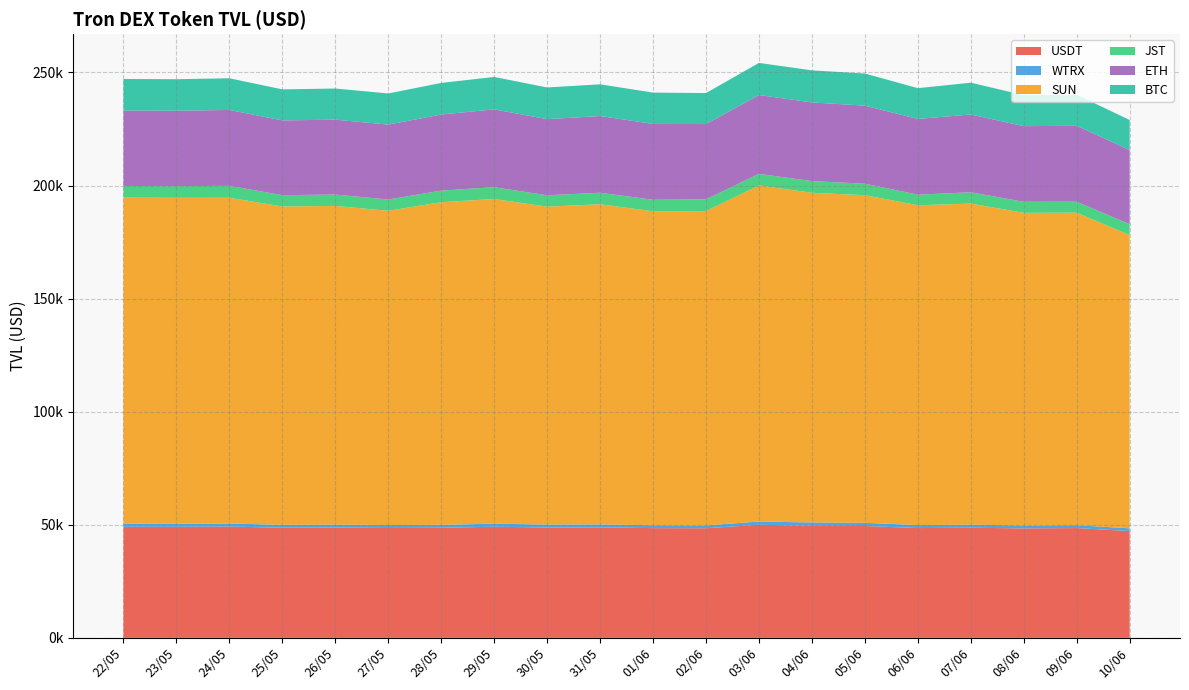

Reading left to right, what are all the values shown in this chart?

USDT: 49102.7	49090.2	49211.4	48684.5	48754.2	48569.3	48656.7	49134.6	48796.4	48842.5	48508.8	48461.6	50003.0	49557.5	49454.1	48540.2	48681.7	48399.1	48543.7	47219.9
WTRX: 1349.9	1349.3	1348.9	1307.7	1312.3	1305.7	1324.4	1341.5	1310.9	1315.6	1280.9	1271.3	1427.7	1466.5	1408.7	1325.7	1370.8	1290.9	1281.1	1204.4
SUN: 144203.1	144151.8	144056.6	140760.8	140930.0	138966.5	142652.0	143587.7	140558.2	141584.8	138832.5	138991.2	148624.9	145790.9	144873.5	141437.4	141972.0	138264.3	138184.9	129661.1
JST: 5174.7	5156.5	5264.1	4995.2	5029.8	4986.0	5140.6	5223.0	5032.2	5090.2	5097.0	5189.6	5113.8	5157.3	5089.7	4674.5	5001.7	4884.1	4847.4	4818.0
ETH: 33346.7	33336.2	33555.8	33063.4	33105.4	33127.8	33647.7	34401.2	33671.5	33921.9	33539.2	33281.2	34870.3	34788.0	34510.3	33488.1	34403.2	33437.8	33574.8	32788.8
BTC: 13947.8	13944.3	13999.3	13722.8	13776.6	13769.5	13957.9	14343.4	14007.1	14017.3	13849.7	13709.4	14198.7	14177.6	14201.0	13600.8	14056.2	13709.3	13736.5	13287.0